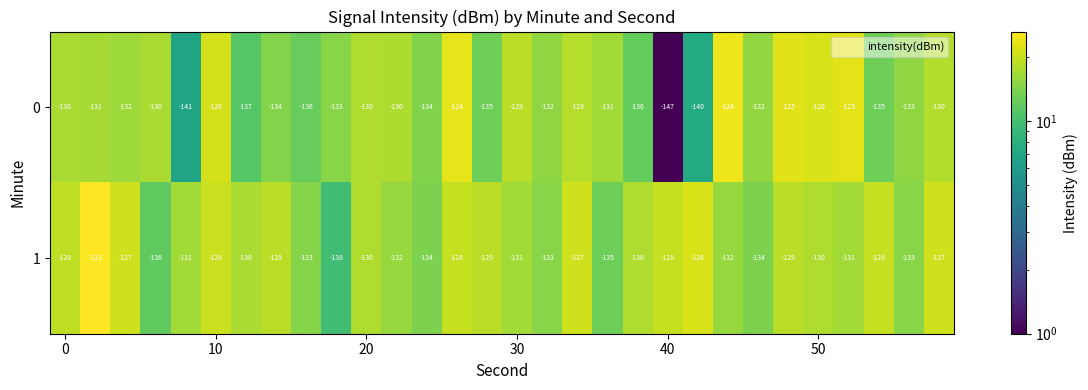

Which series has the widest spread of values?

0